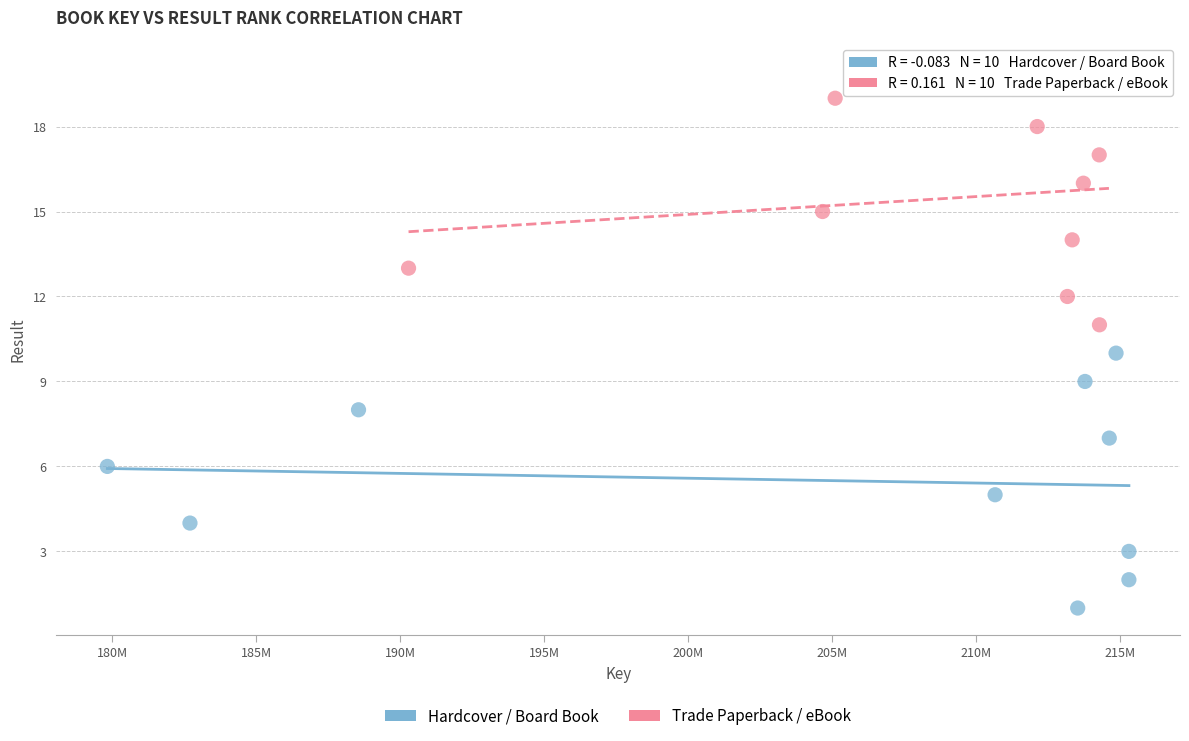

Which series contains the lowest Y value?

Hardcover / Board Book